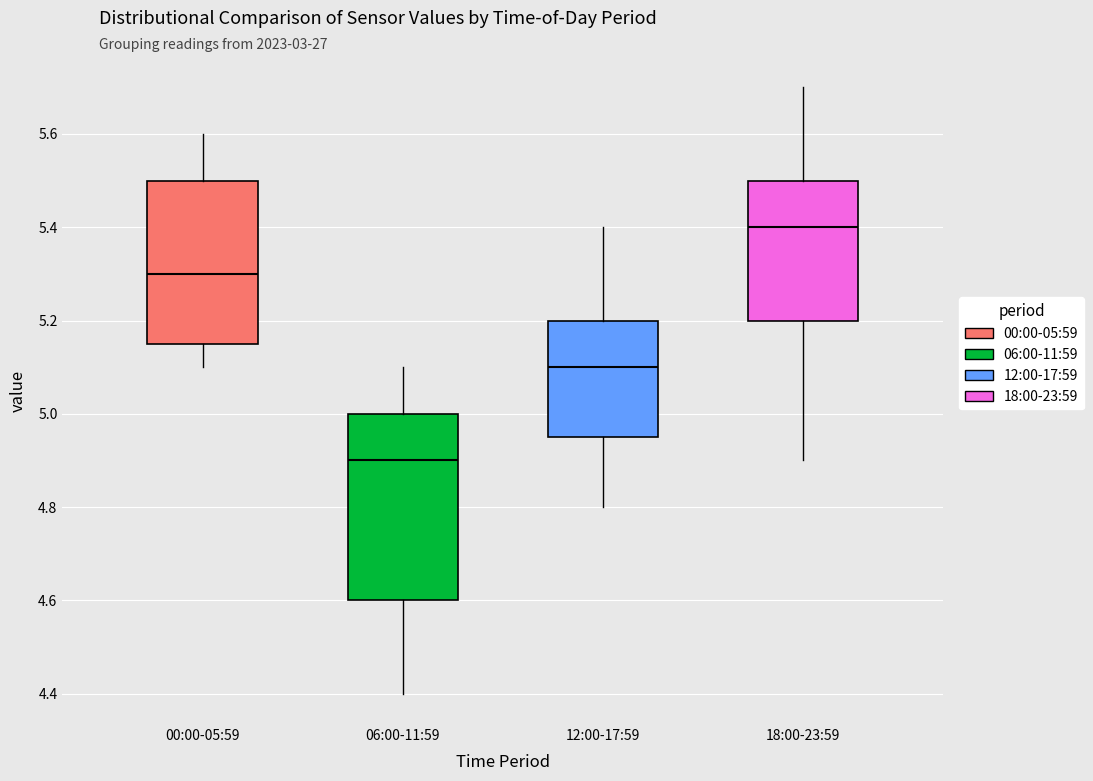

Which box is the tallest, from its lower edge to its upper edge?

06:00-11:59